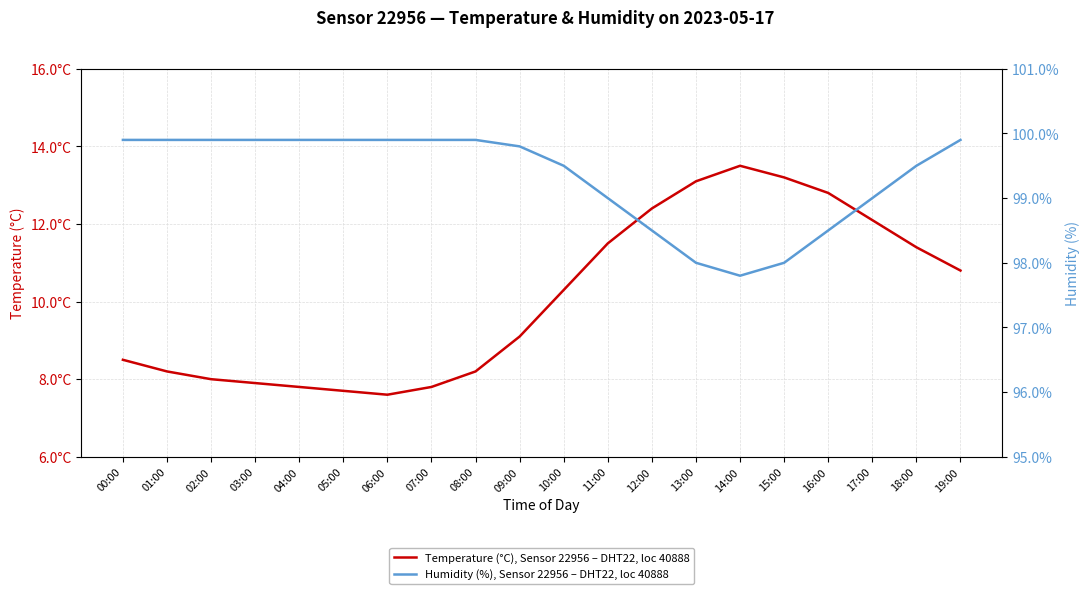

Which series changed the most between 08:00 and 15:00?

Temperature (°C), Sensor 22956 – DHT22, loc 40888